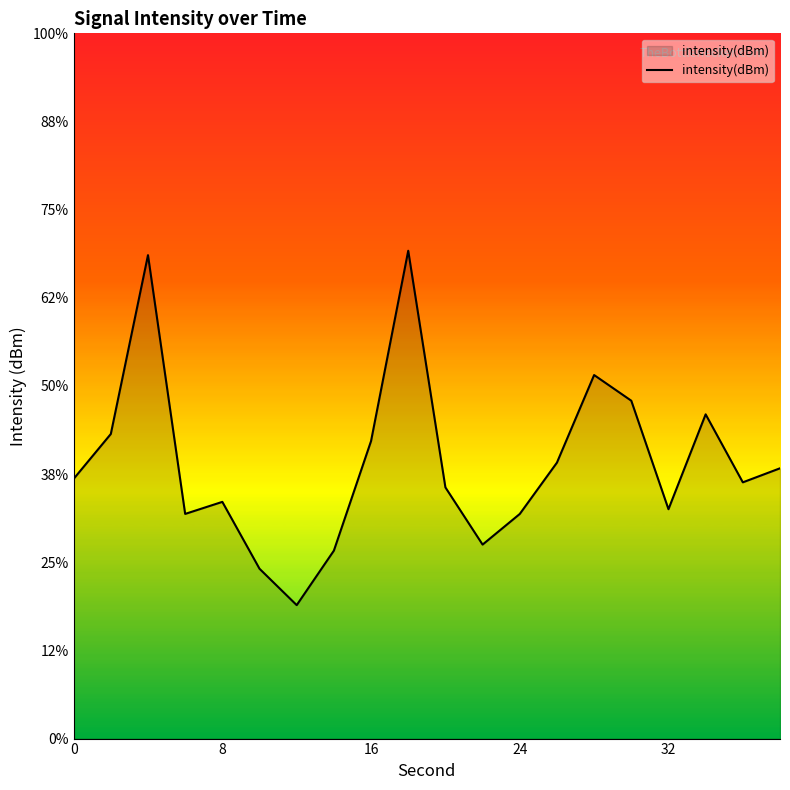

How many data points are above -117?

9